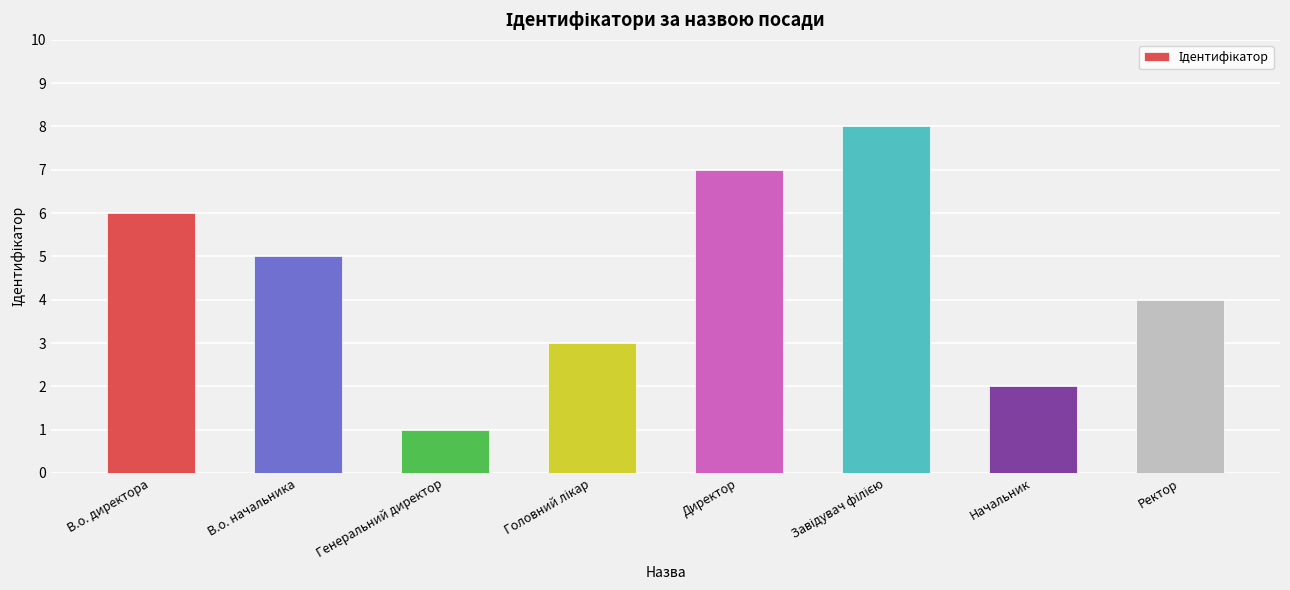

What is the smallest value displayed?

1